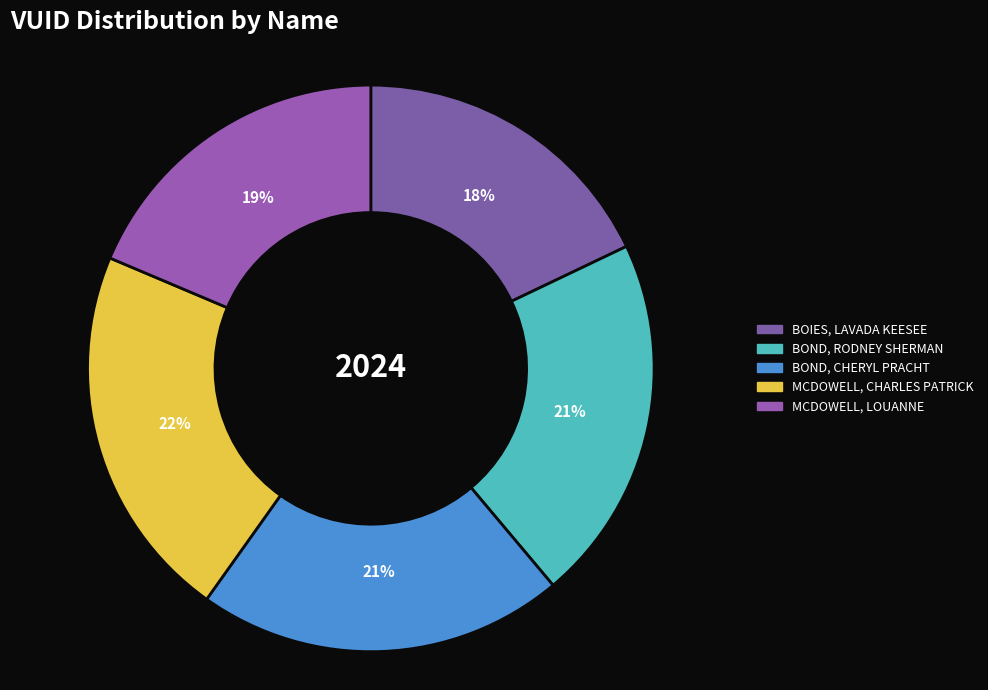

True or false: BOIES, LAVADA KEESEE accounts for 18% of the total.

True